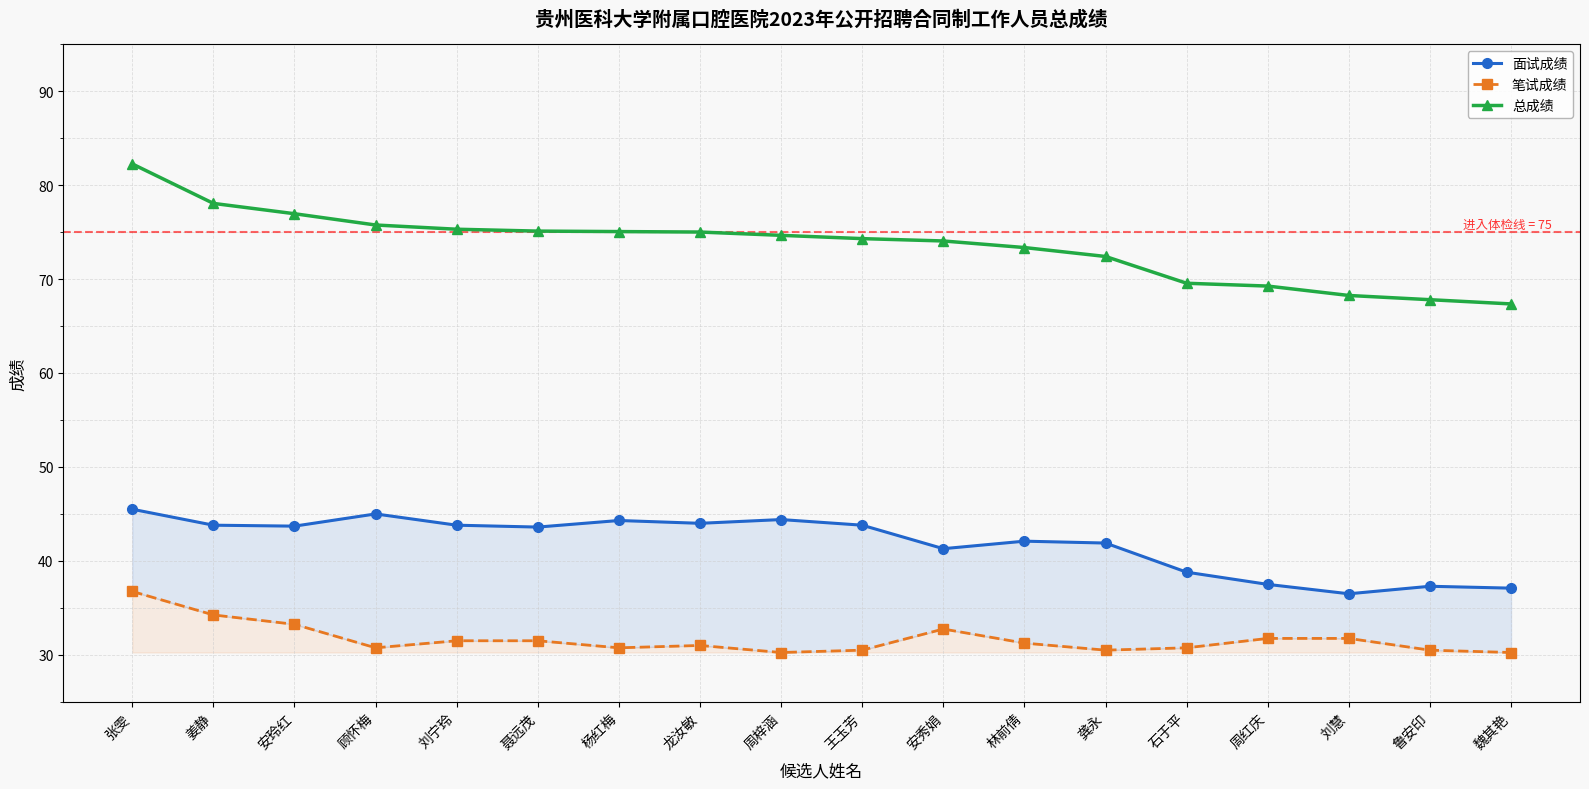

True or false: 面试成绩 and 笔试成绩 intersect in this chart.

False